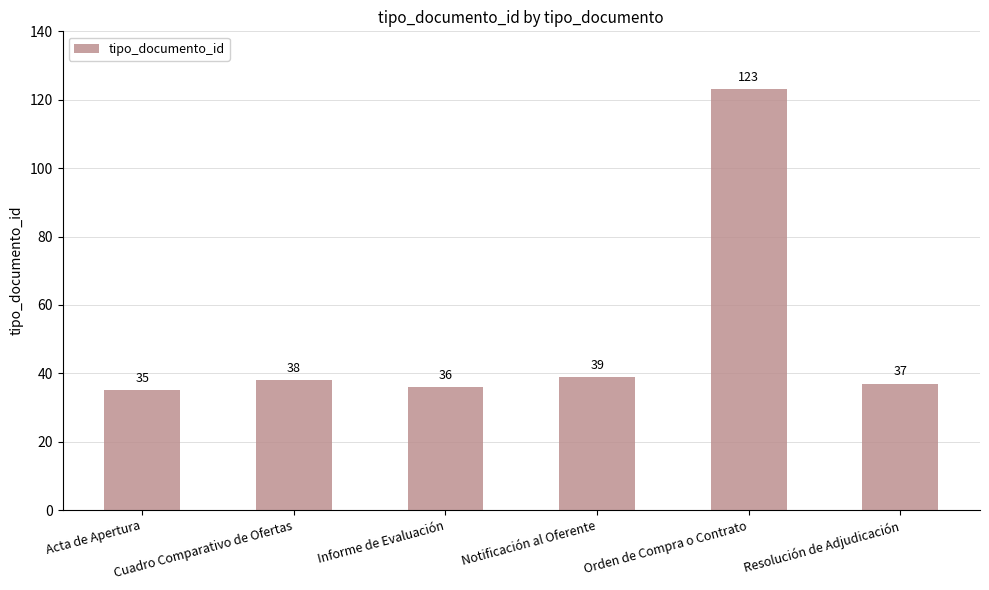

What position from the left is Notificación al Oferente?

4